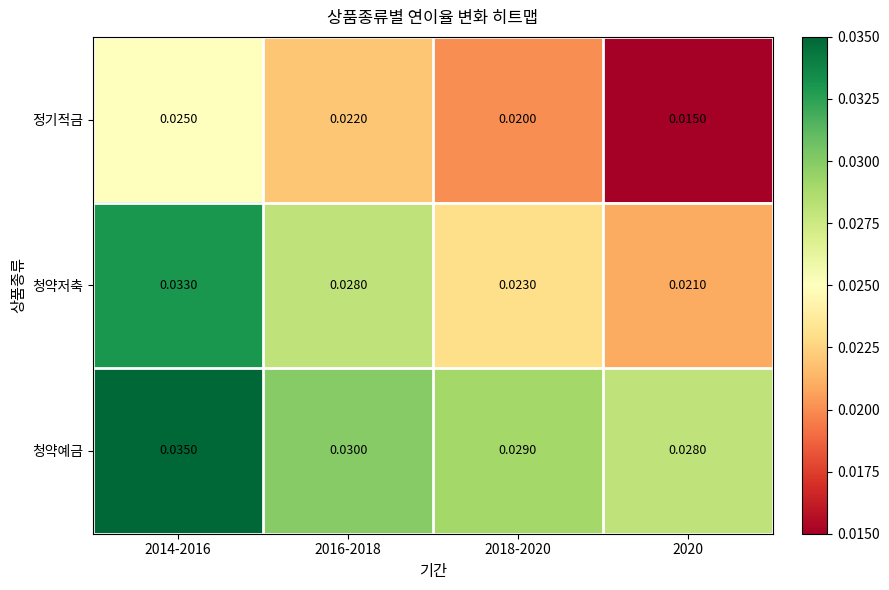

Rank the series by their maximum value, from highest to lowest.

청약예금, 청약저축, 정기적금